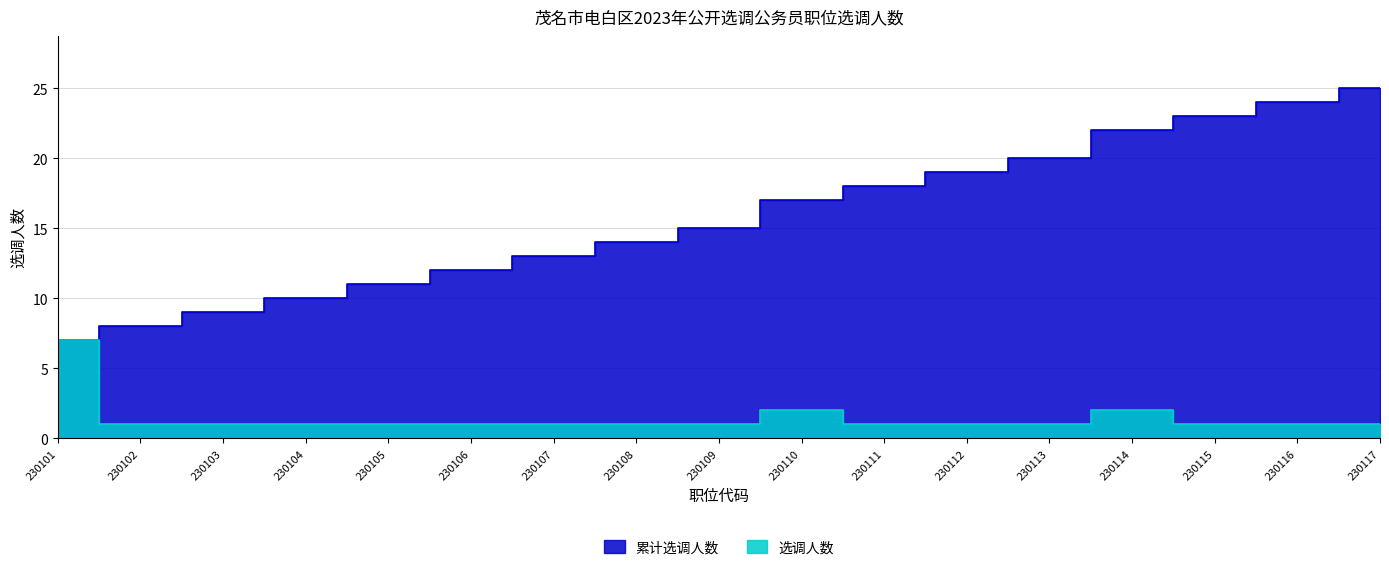

What is the sum of all 选调人数 values?

25